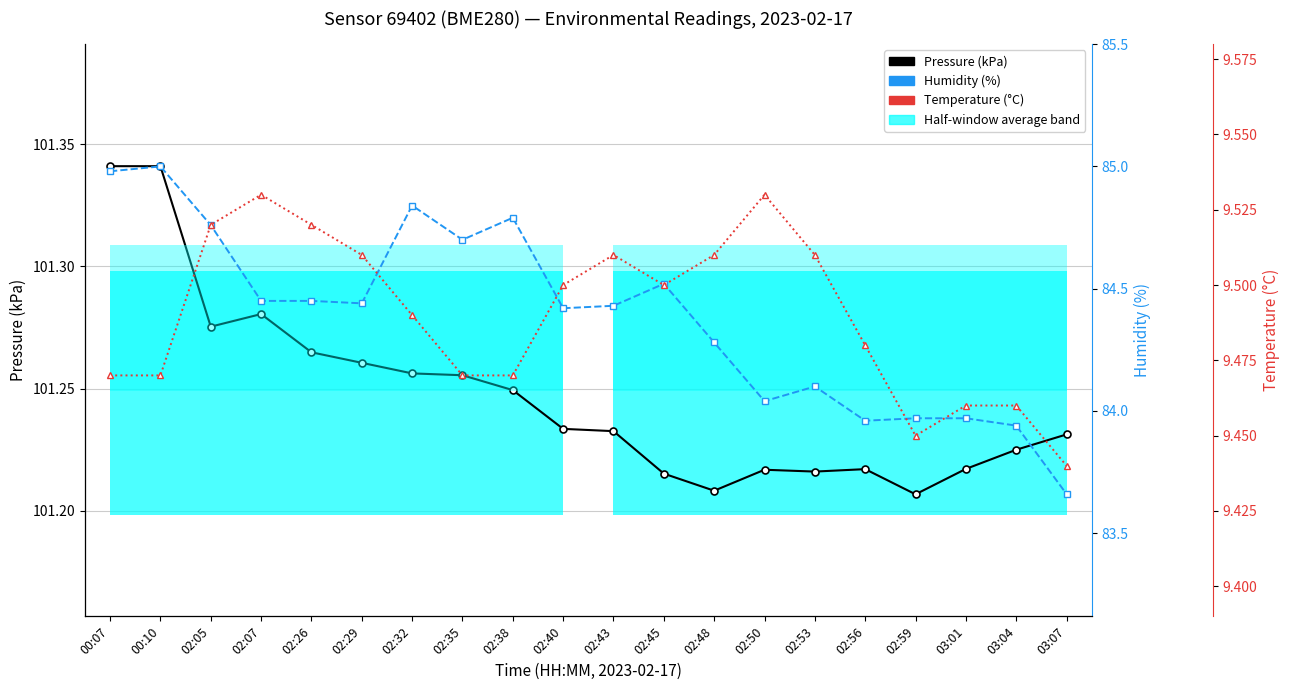

True or false: Humidity (%) and Temperature (°C) intersect in this chart.

False